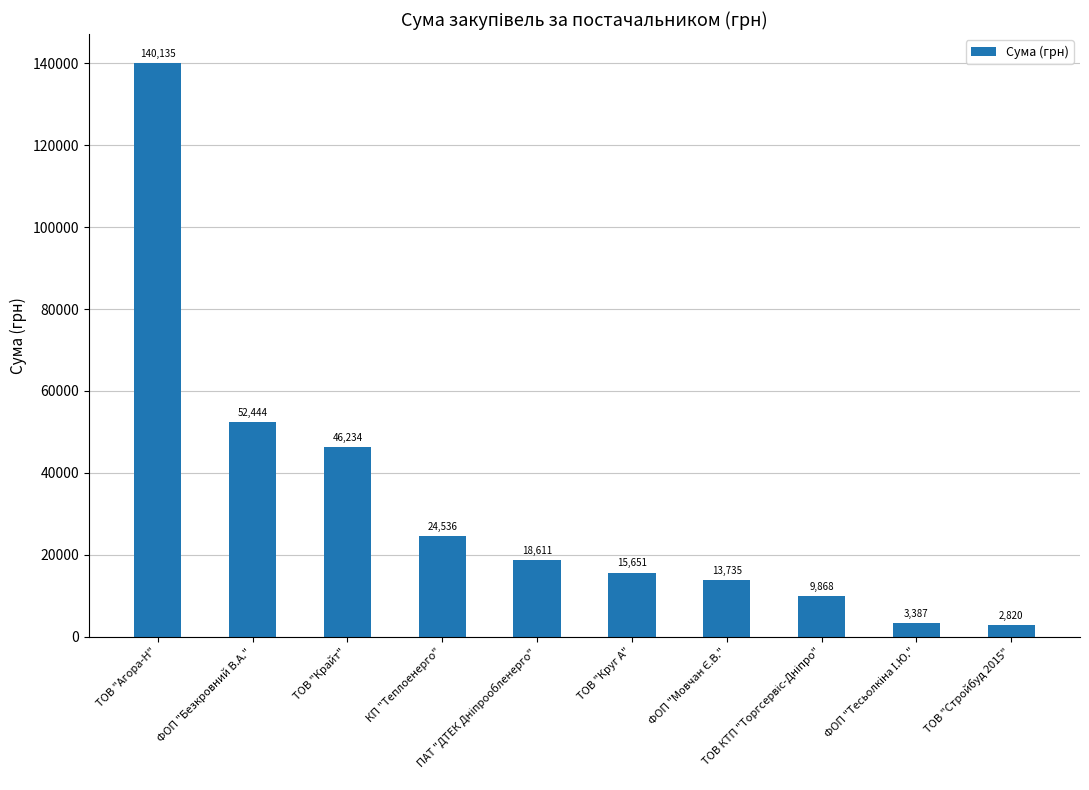

How many data points does each series have?

10